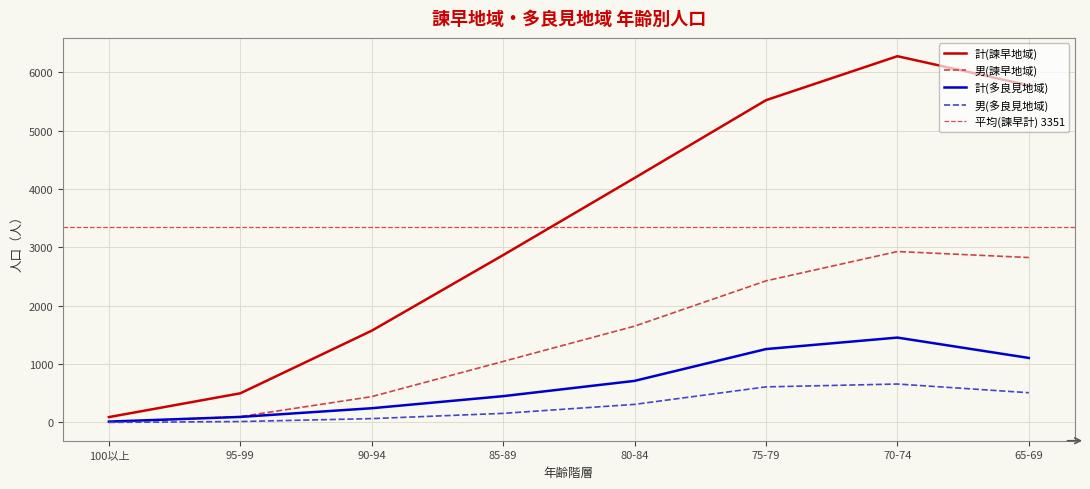

What is the maximum value for 計(諫早地域)?

6278